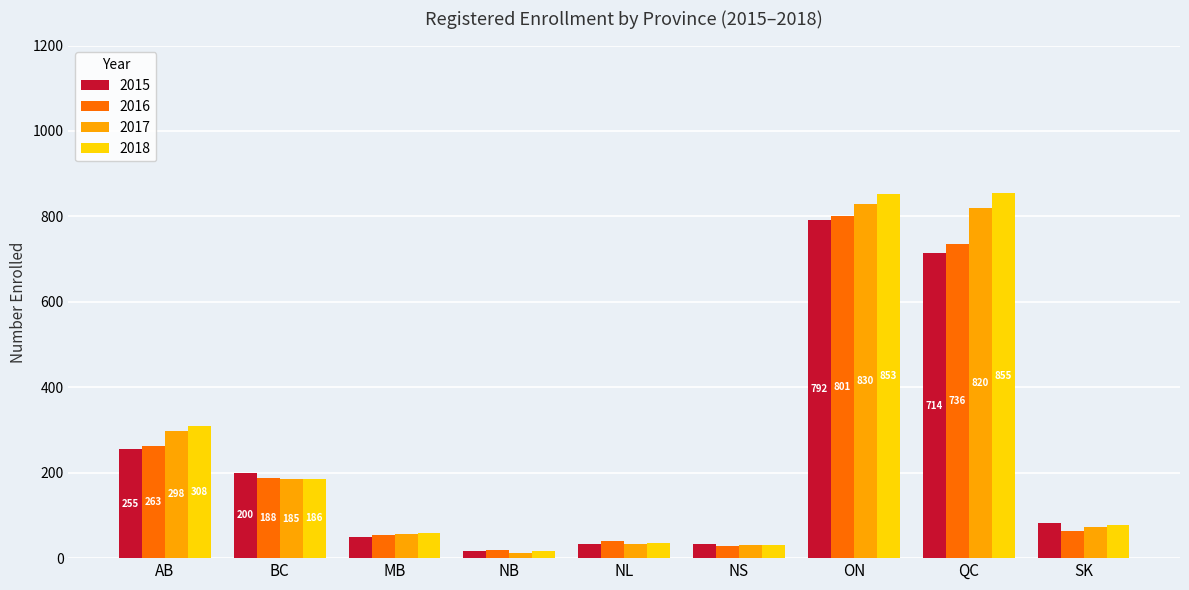

What is the smallest value displayed?

11.0